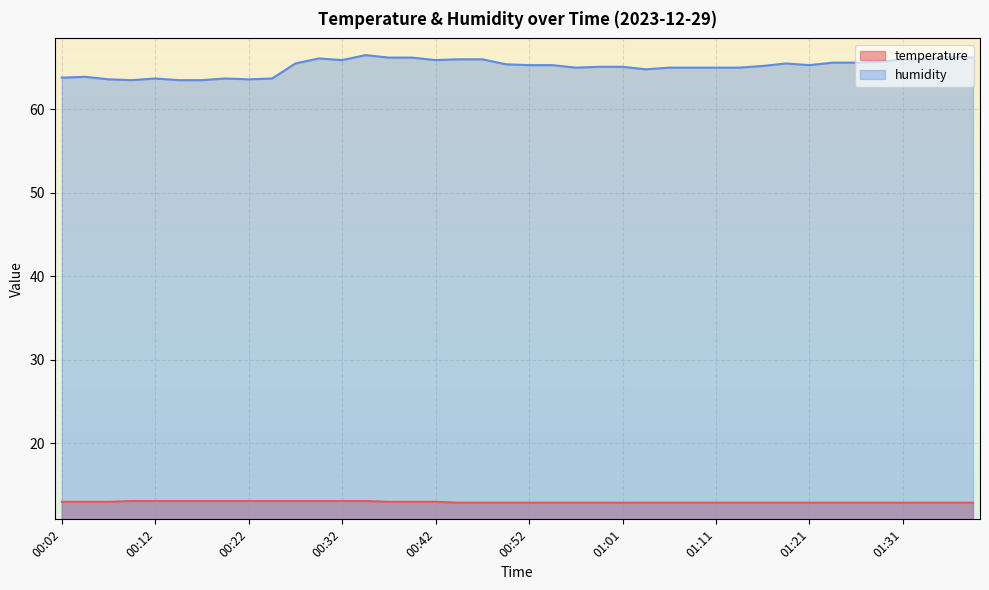

True or false: temperature and humidity cross at least once.

False